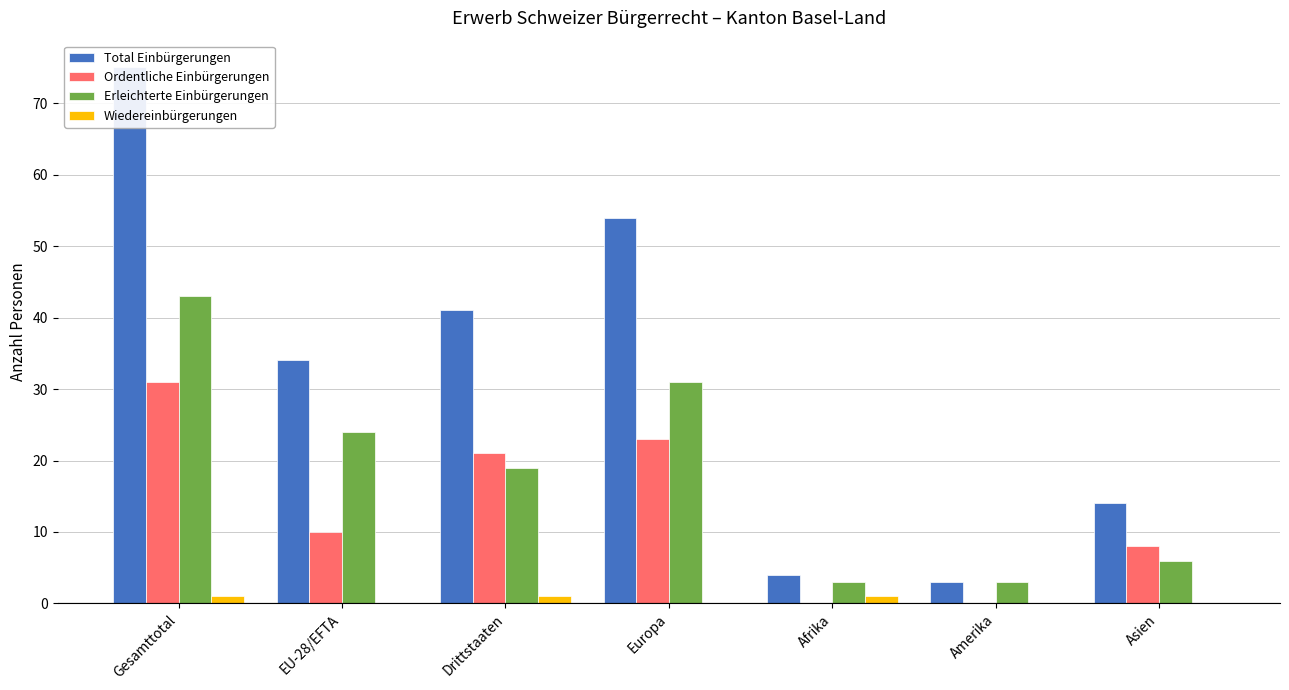

Count the number of data series in this chart.

4